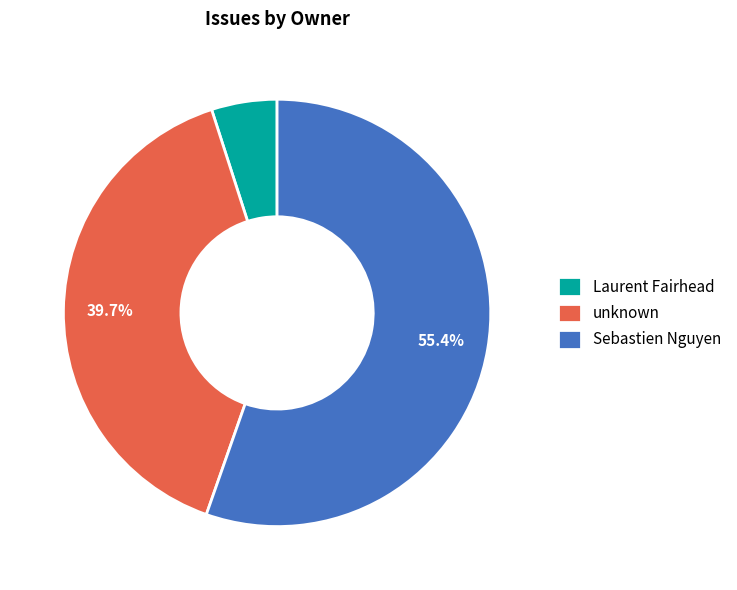

How many segments does this pie chart have?

3